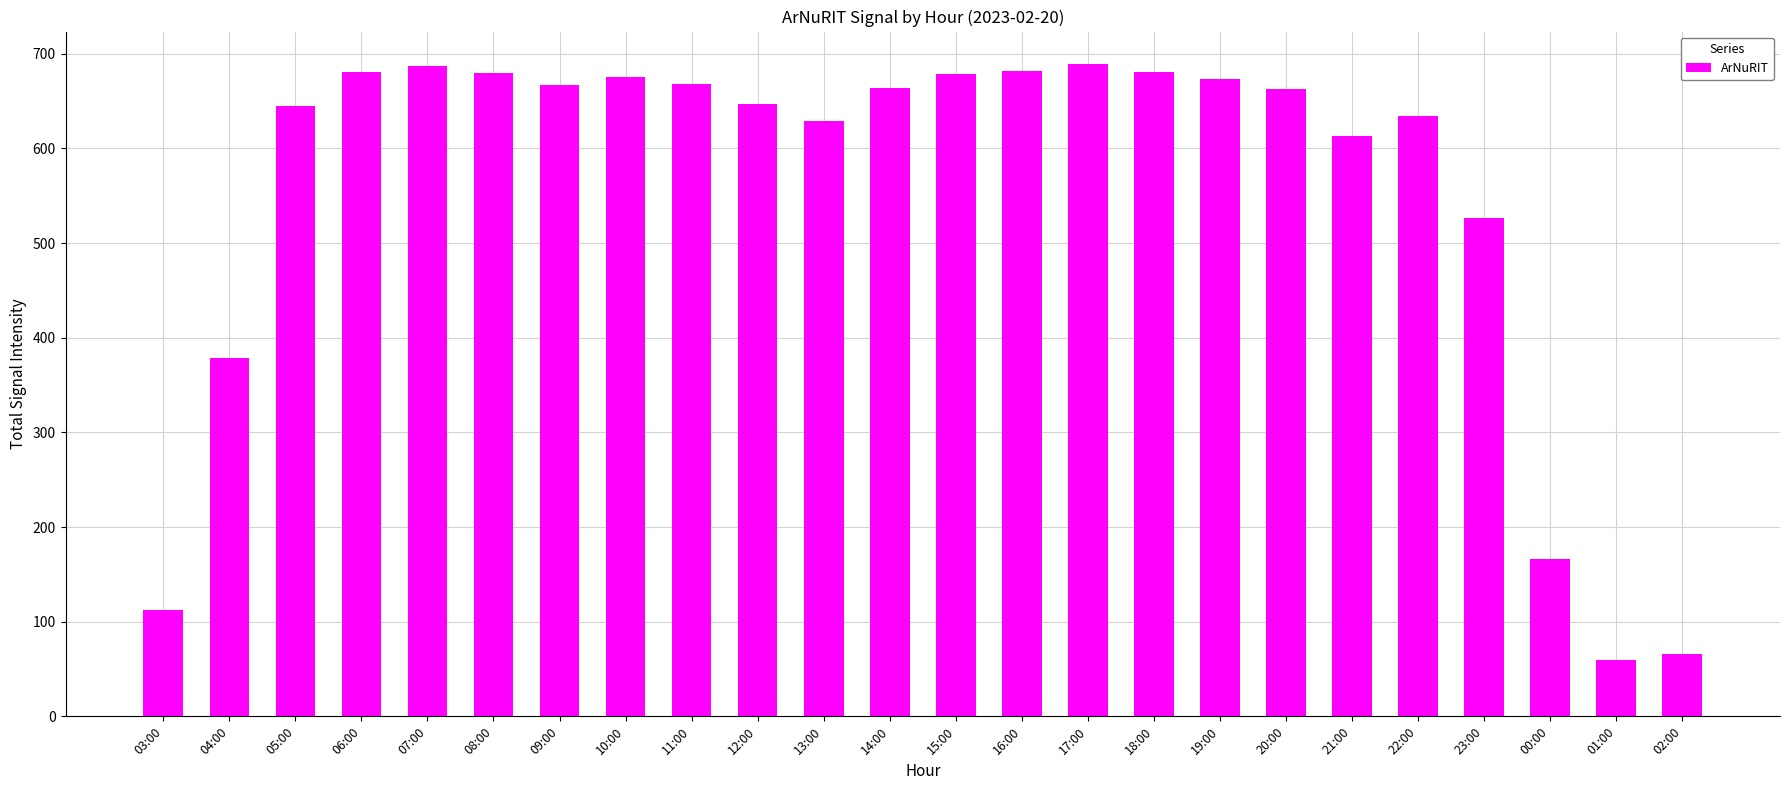

What is the ratio of the value at 04:00 to the value at 02:00?

5.7